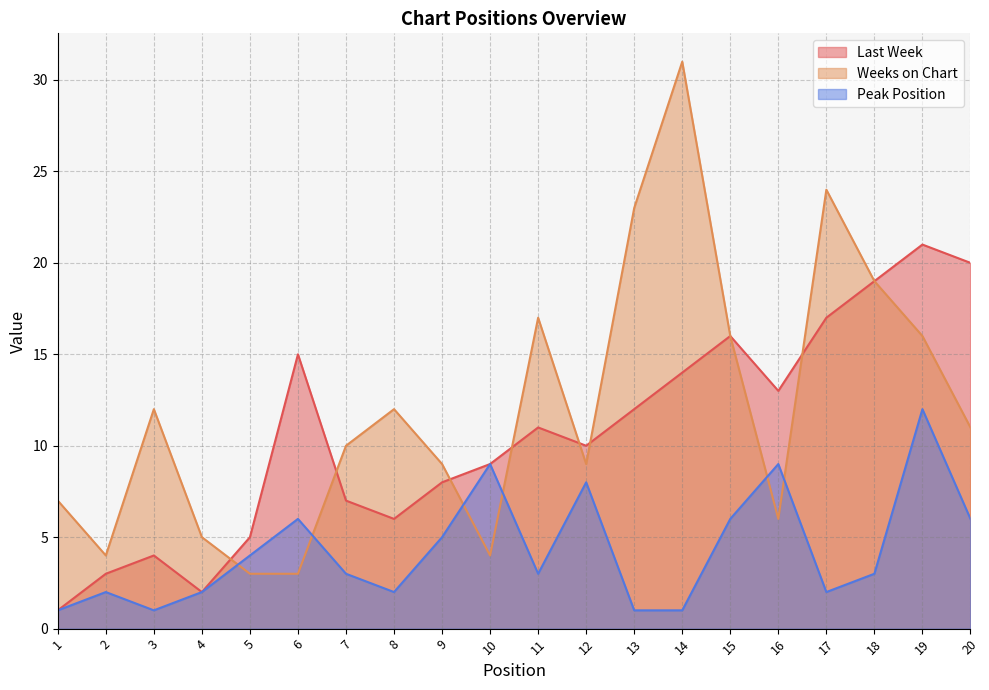

At which category does Weeks on Chart reach its first local peak?

3